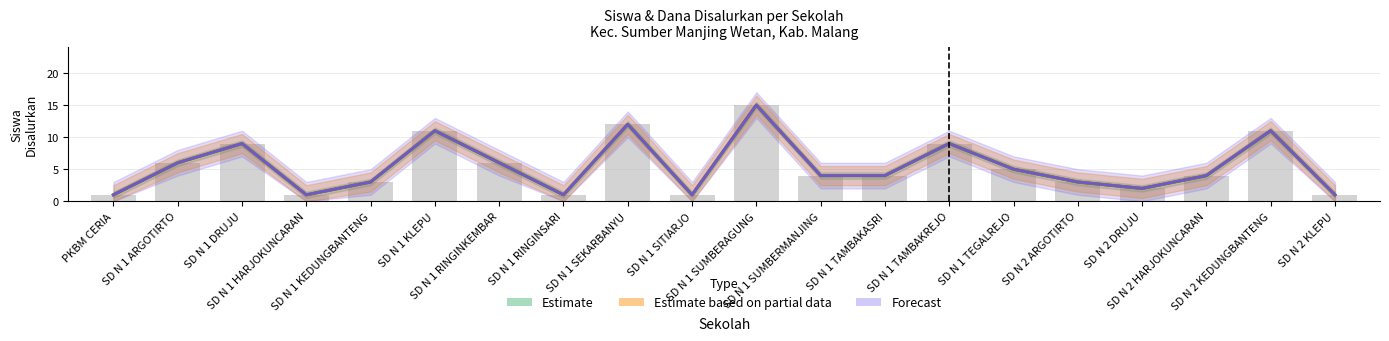

Count the number of data series in this chart.

4